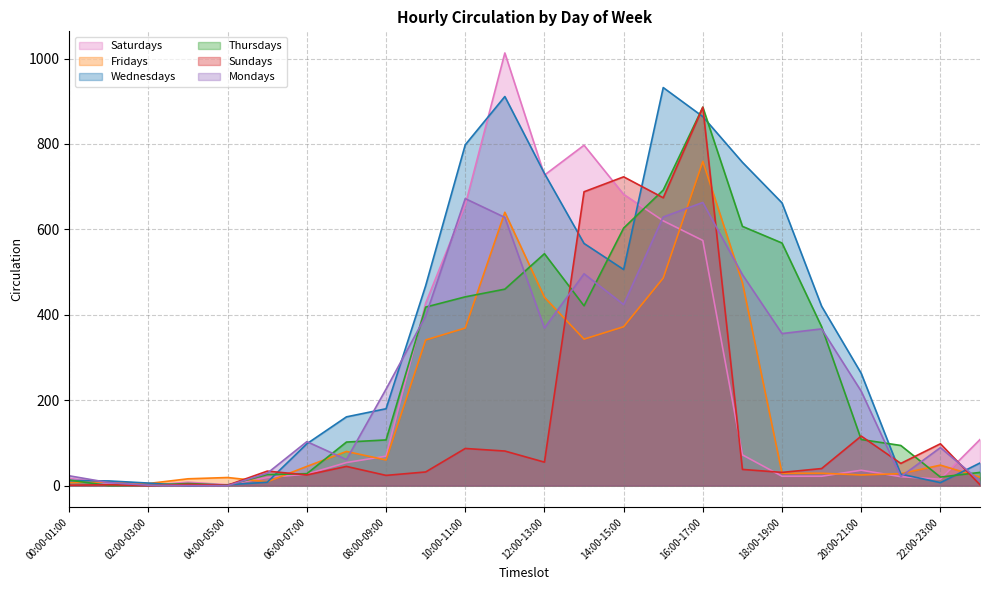

Rank the series by their maximum value, from lowest to highest.

Mondays, Fridays, Thursdays, Sundays, Wednesdays, Saturdays